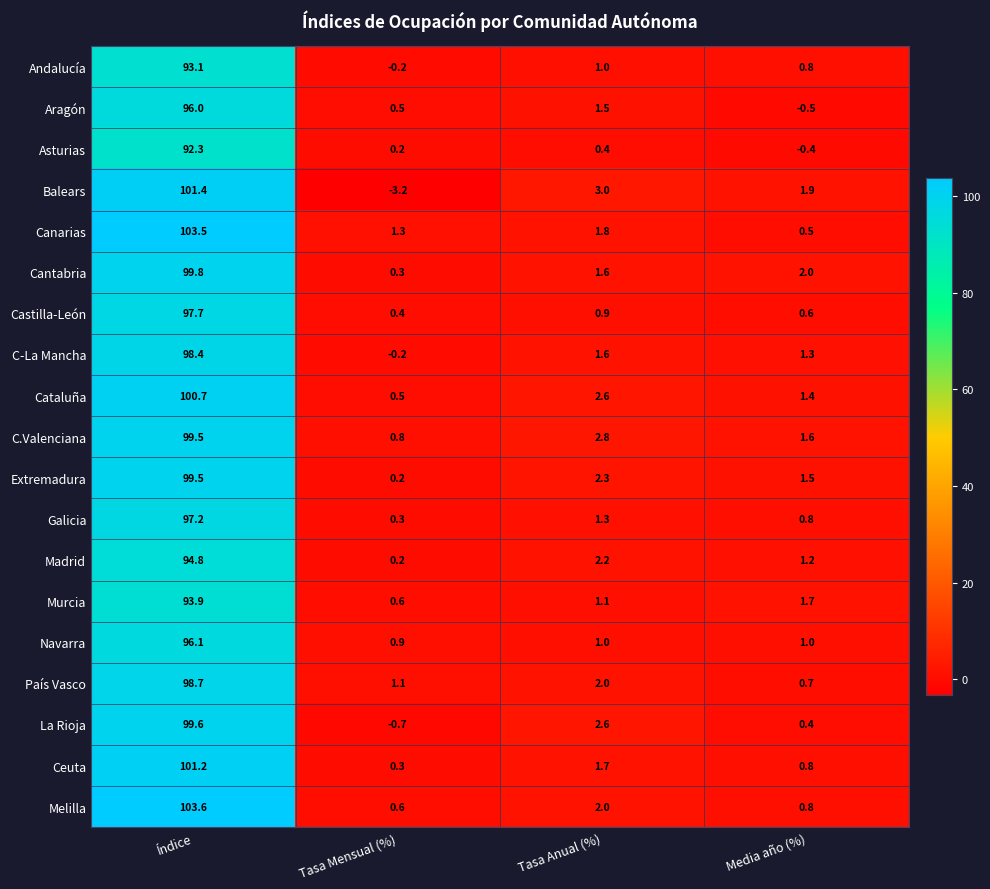

Is it true that Melilla equals 2.0 at Tasa Anual (%)?

True